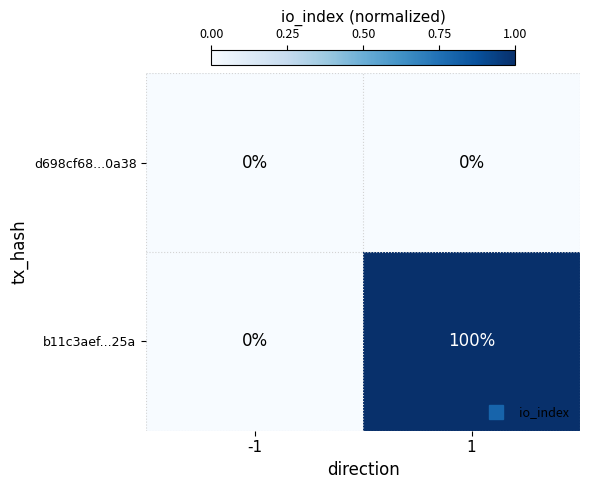

Reading left to right, transcribe all the data shown in this chart.

d698cf68...0a38: -1=0	1=0
b11c3aef...25a: -1=0	1=100